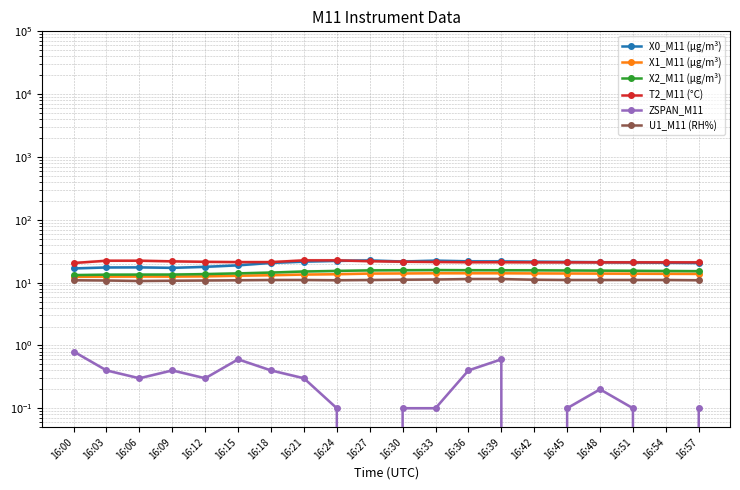

Rank the categories by U1_M11 (RH%) value from lowest to highest.

16:06, 16:09, 16:03, 16:12, 16:00, 16:15, 16:24, 16:57, 16:18, 16:21, 16:27, 16:45, 16:48, 16:51, 16:54, 16:30, 16:42, 16:33, 16:36, 16:39